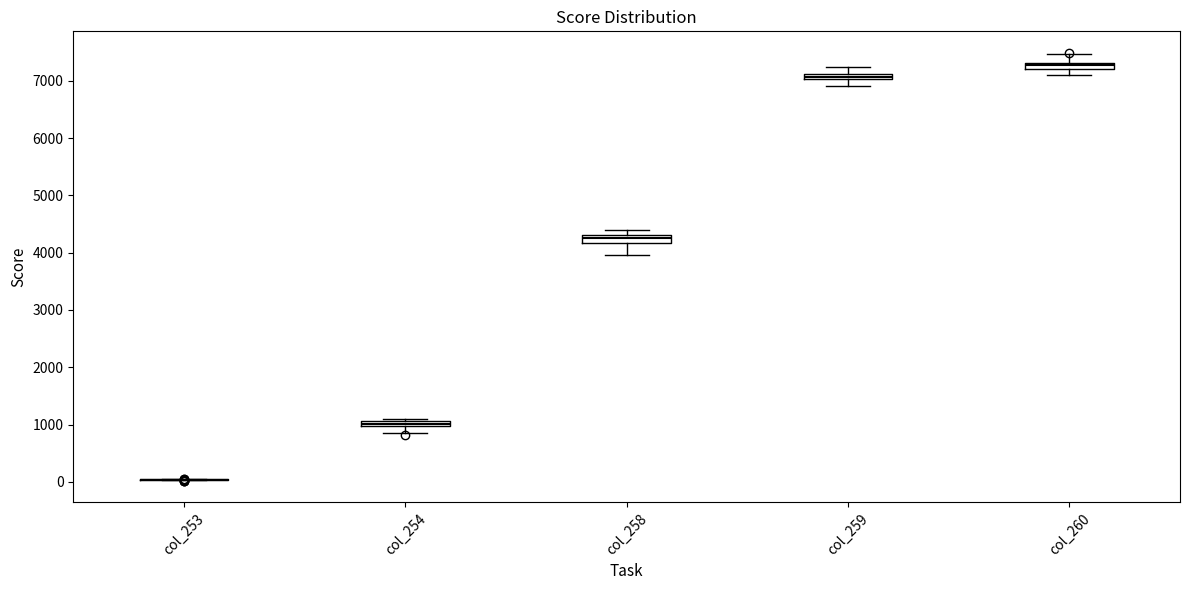

Where is the upper edge of the box for col_260 on the y-axis? The values are not printed on the chart, so give them approximately, as read against the axis.

7300